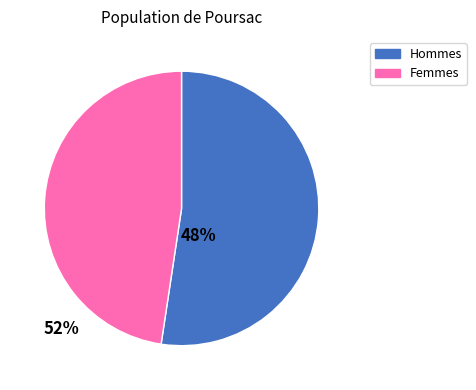

Rank the categories by value from highest to lowest.

Hommes, Femmes